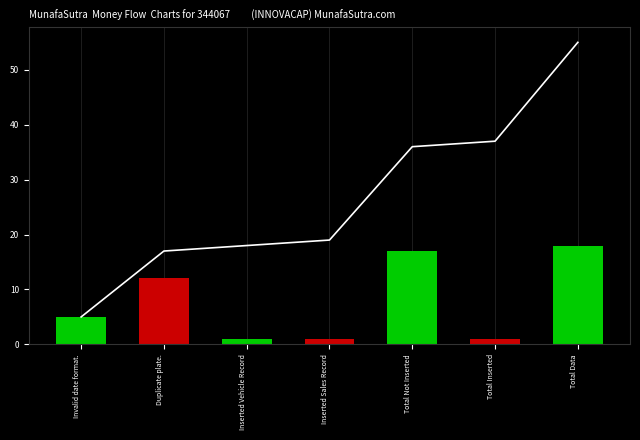

What is the smallest value displayed?

5